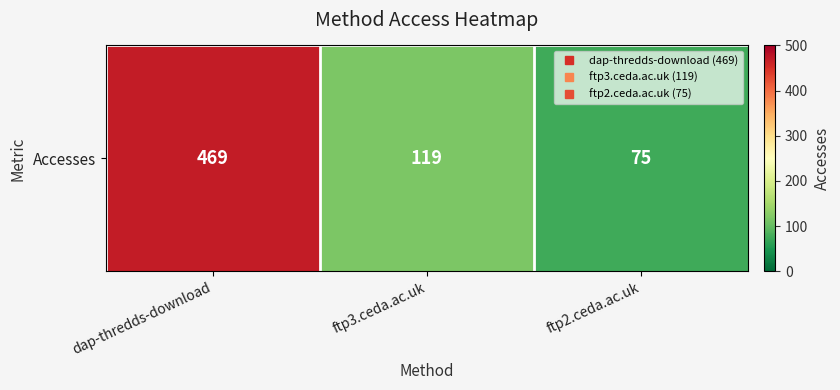

What is the change in value from dap-thredds-download to ftp2.ceda.ac.uk?

-394